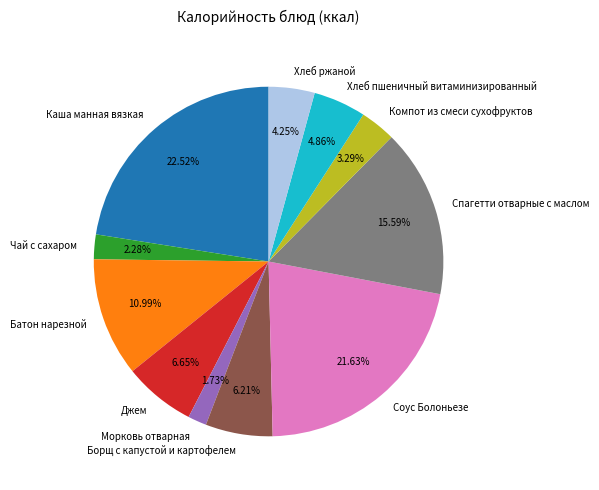

To the nearest percent, what portion does Морковь отварная represent?

2%